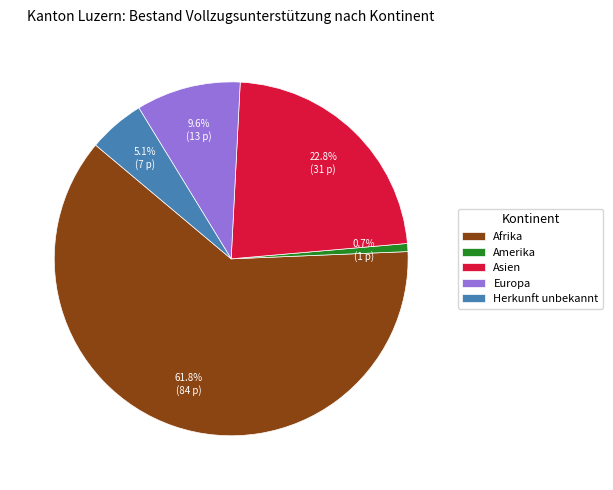

Which category has the smallest portion of the pie?

Amerika